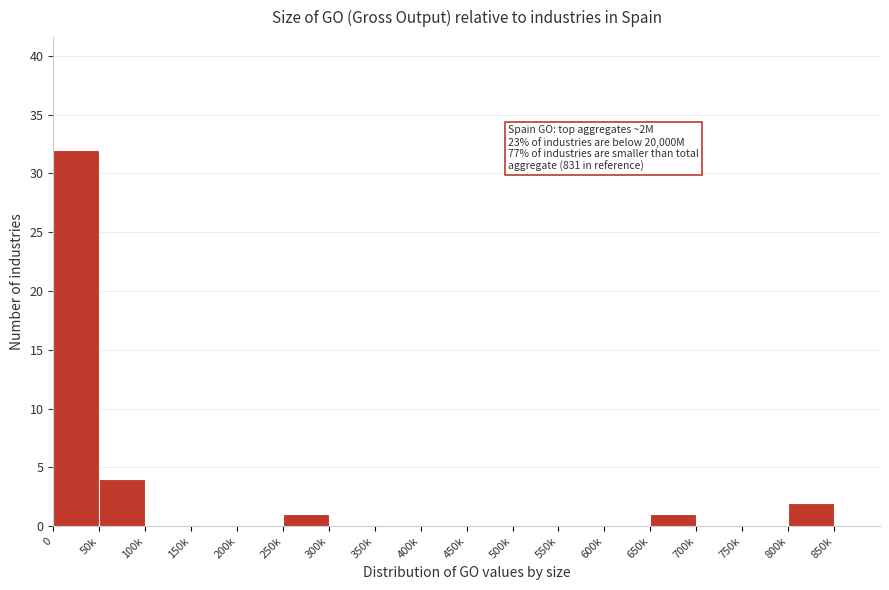

Reading left to right, list all the values displayed in this chart.

0=32	50k=4	100k=0	150k=0	200k=0	250k=1	300k=0	350k=0	400k=0	450k=0	500k=0	550k=0	600k=0	650k=1	700k=0	750k=0	800k=2	850k=0